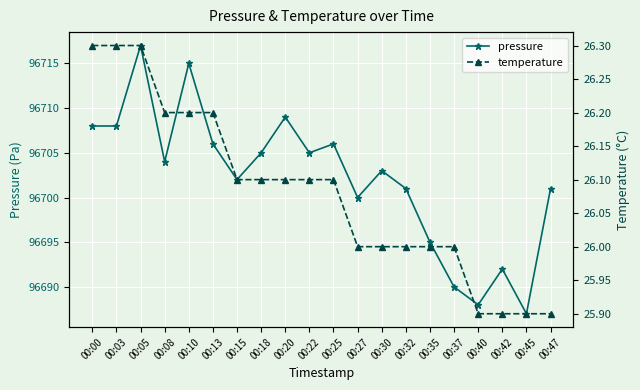

The pressure series shows 142659.6 at 00:00. True or false?

False